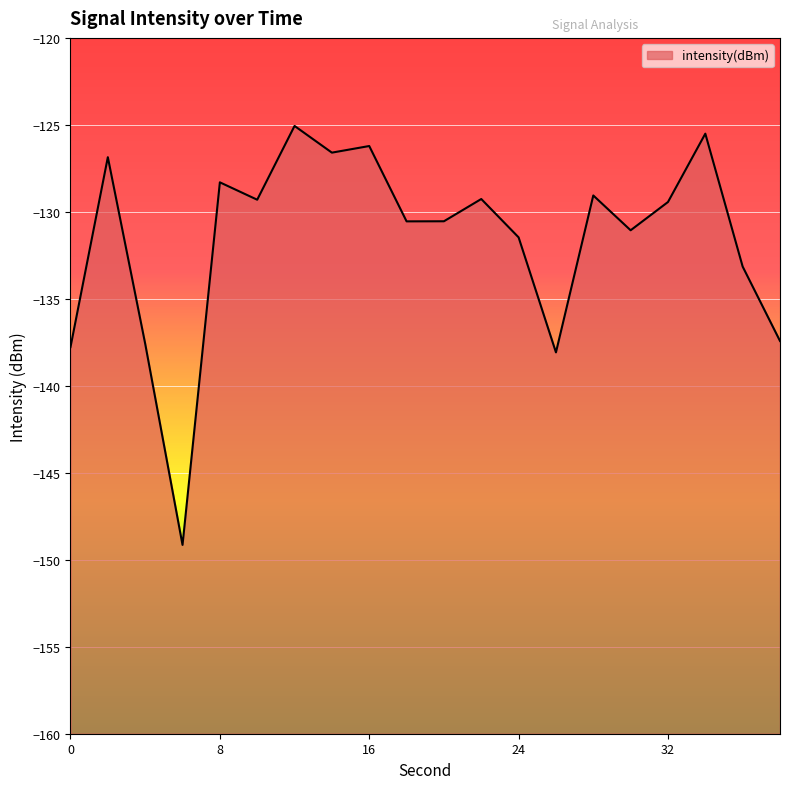

What is the value of the 8th point from the left?

-126.6